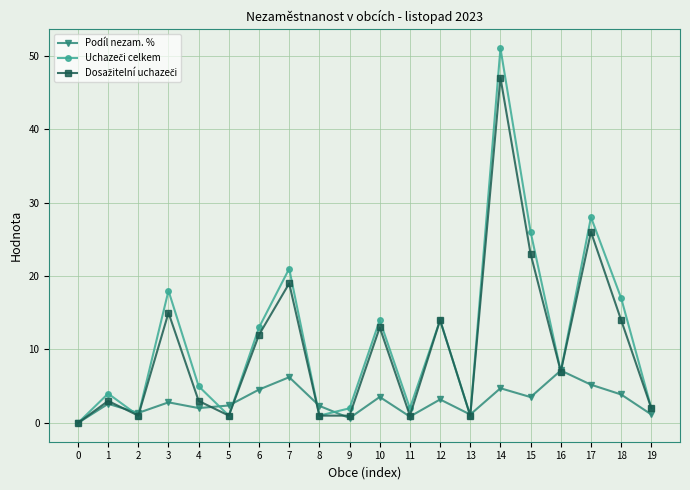

What is the difference between the highest and lowest values at 5?

1.4